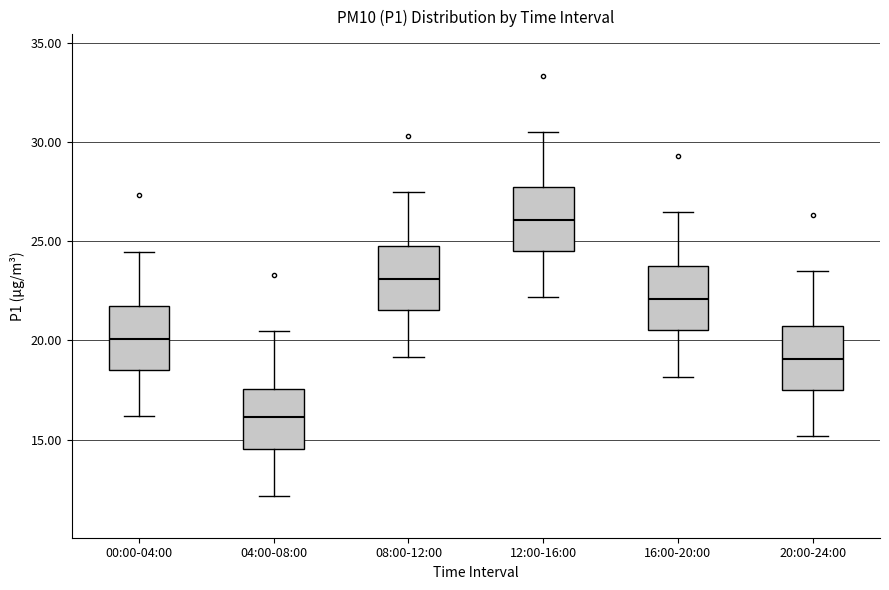

Where does the median line of the box for 16:00-20:00 sit on the y-axis? The values are not printed on the chart, so give them approximately, as read against the axis.

22.0